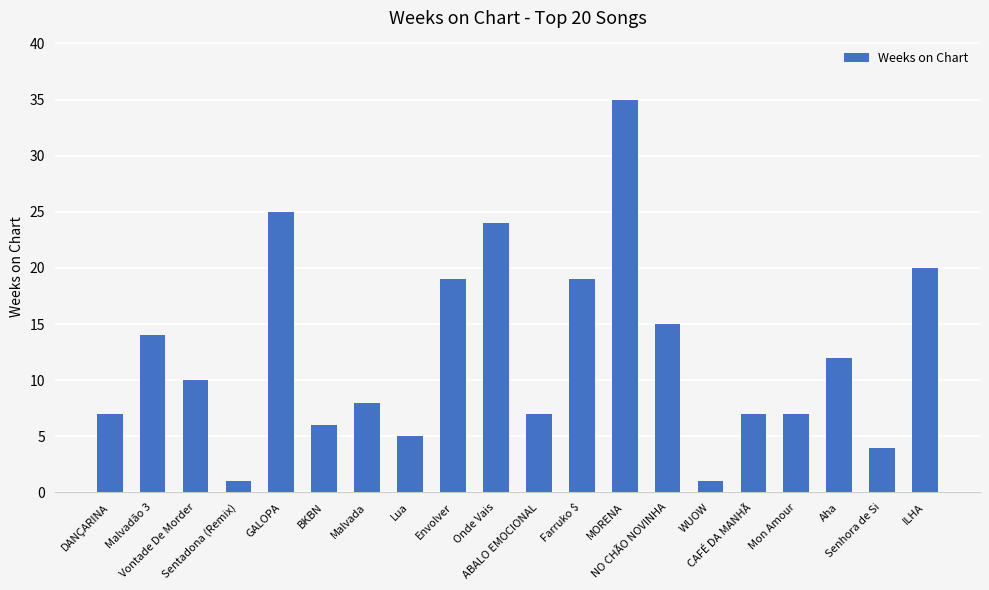

What is the difference between the values at GALOPA and ILHA?

5